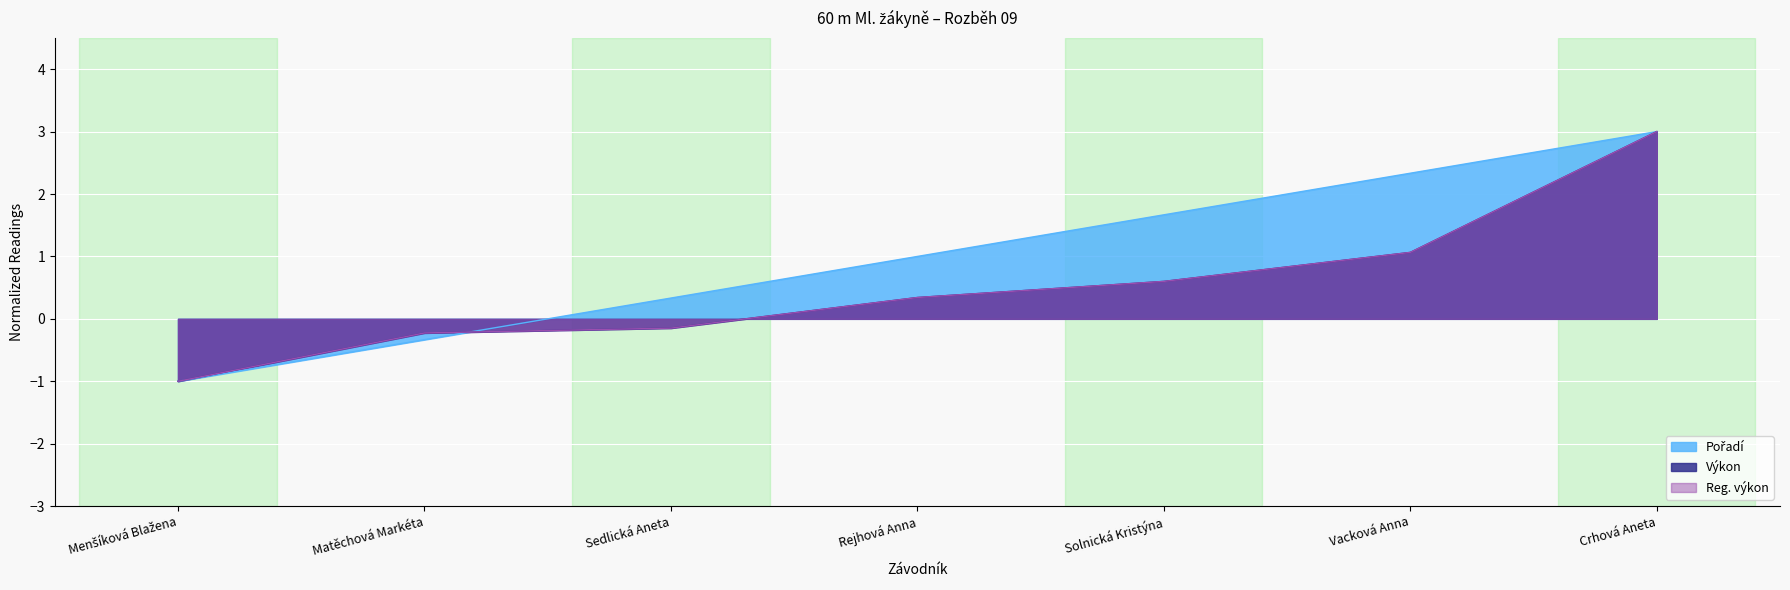

At which label does Reg. výkon reach its minimum?

Menšíková Blažena